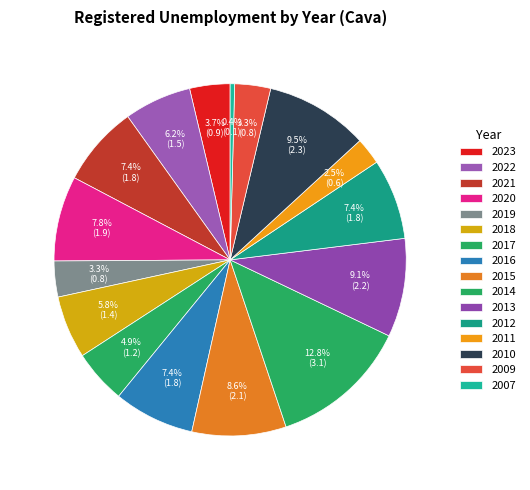

Is there a majority slice in this chart?

No